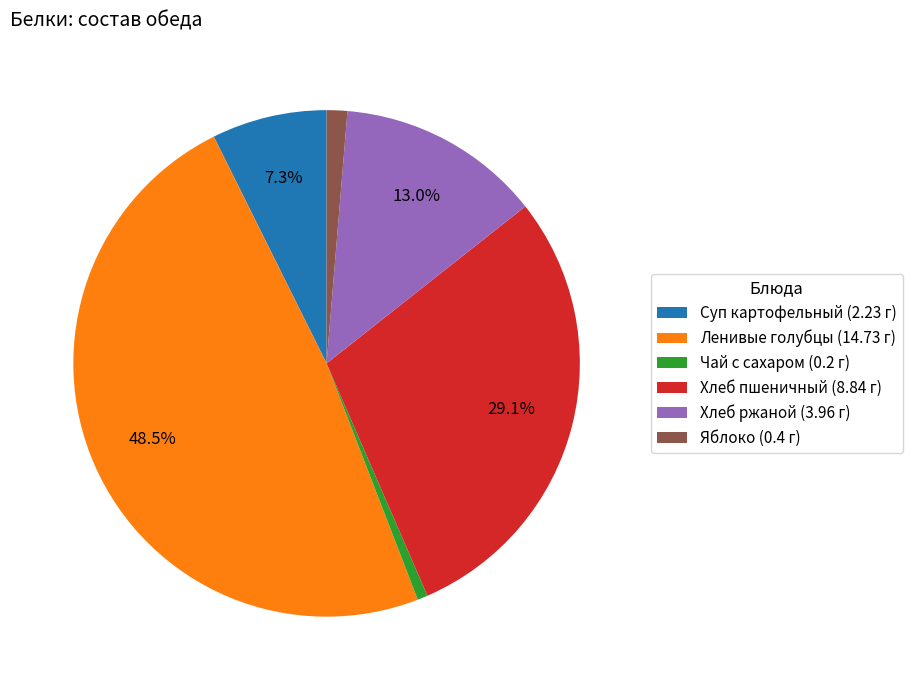

How many slices are in this pie chart?

6